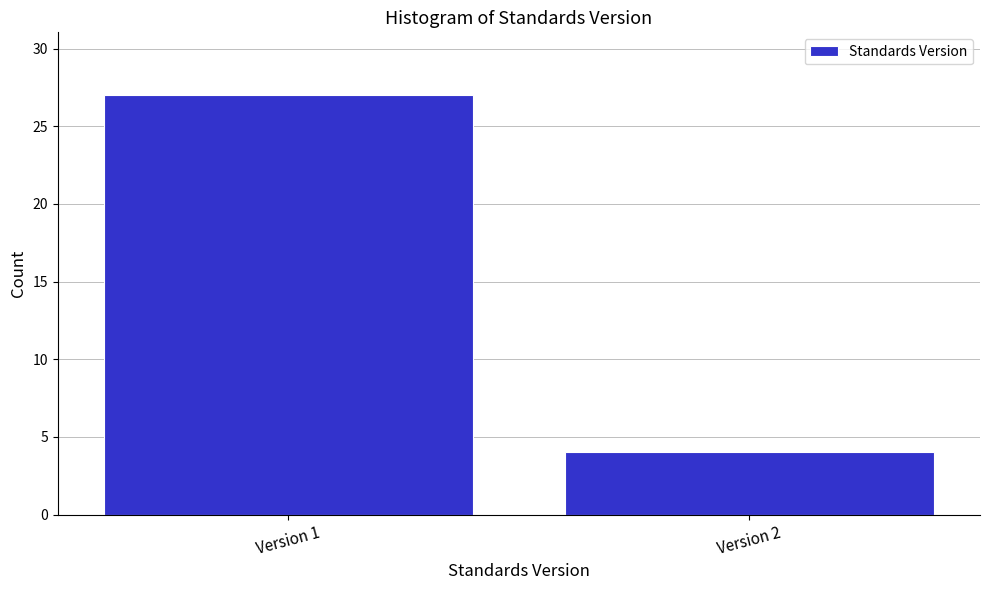

Reading right to left, list all the values displayed in this chart.

Version 2=4	Version 1=27